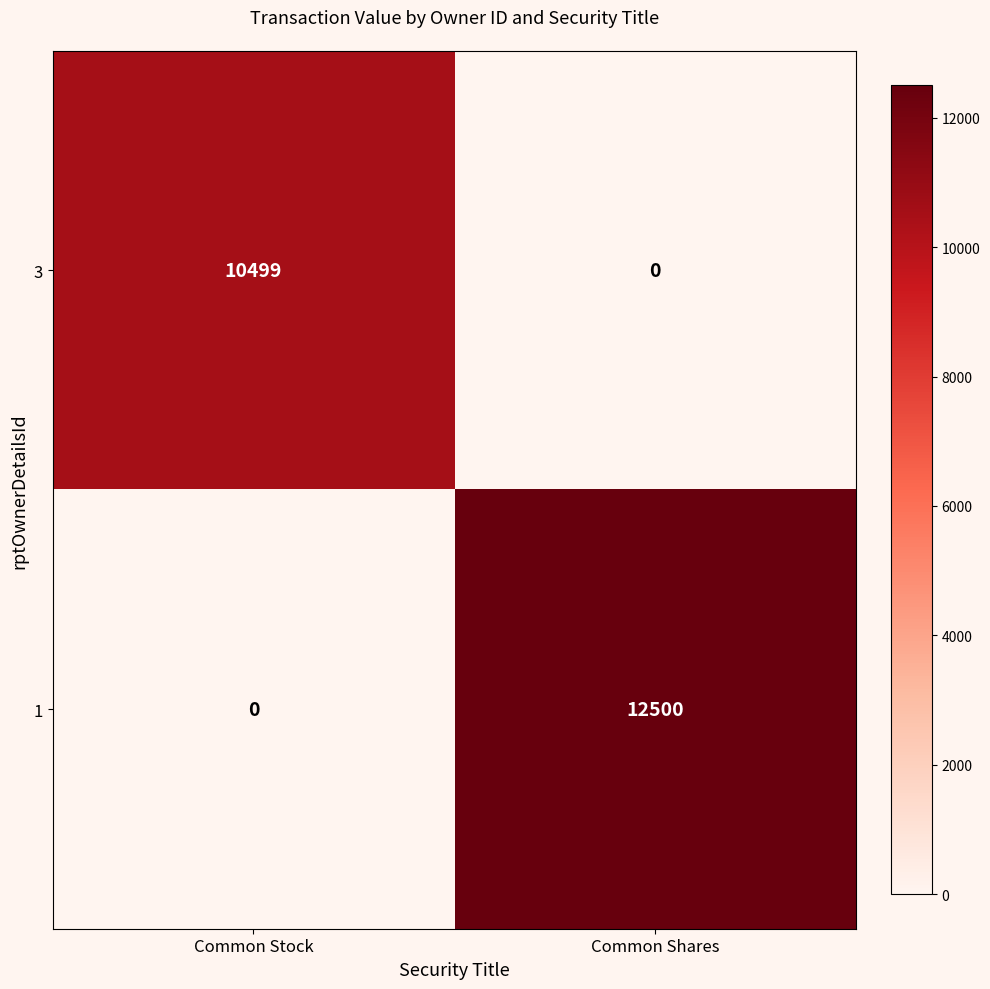

Which has a higher value, Common Shares or Common Stock?

Common Stock